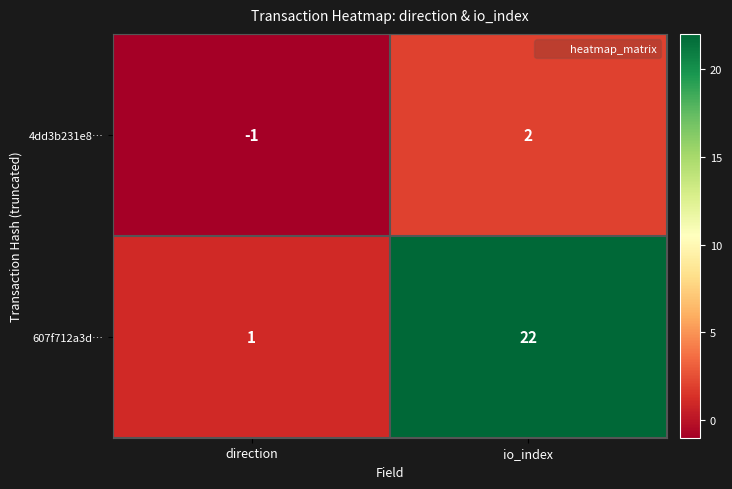

Where is 607f712a3d… nearest to the value 11?

direction